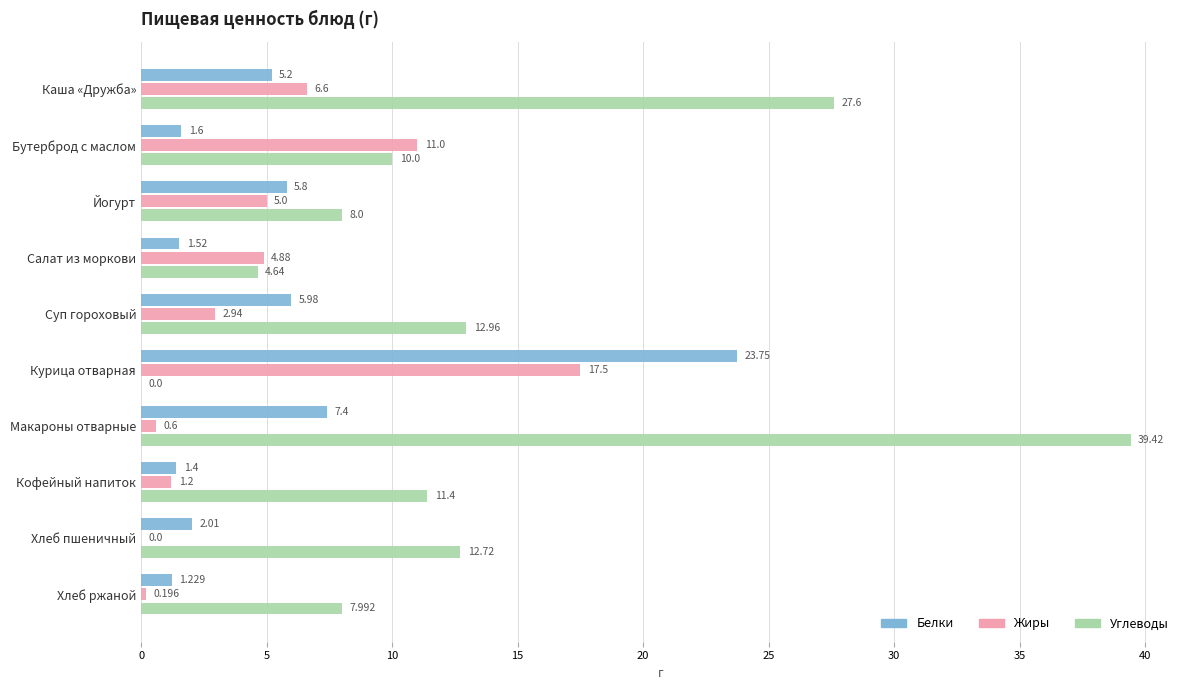

Is the value of Углеводы at Каша «Дружба» greater than the value of Жиры at Каша «Дружба»?

Yes